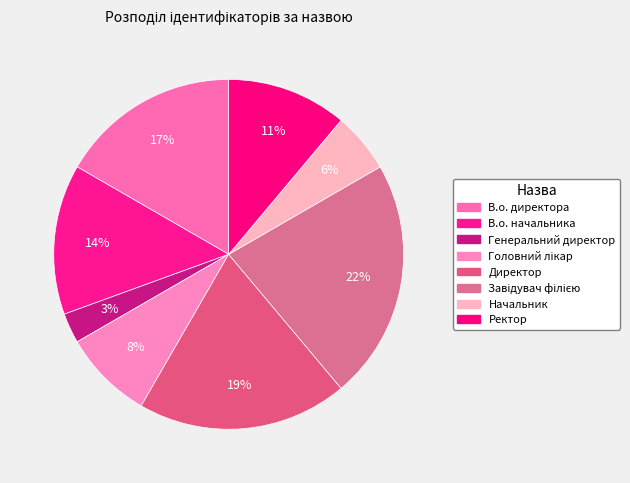

Combined, do Директор and Ректор account for over 50%?

No